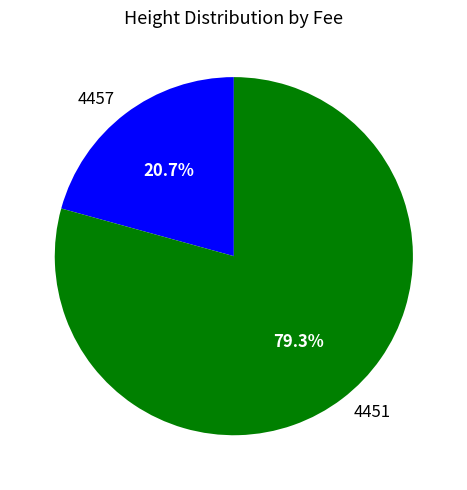

What is the ratio of the value at 4451 to the value at 4457?

3.8